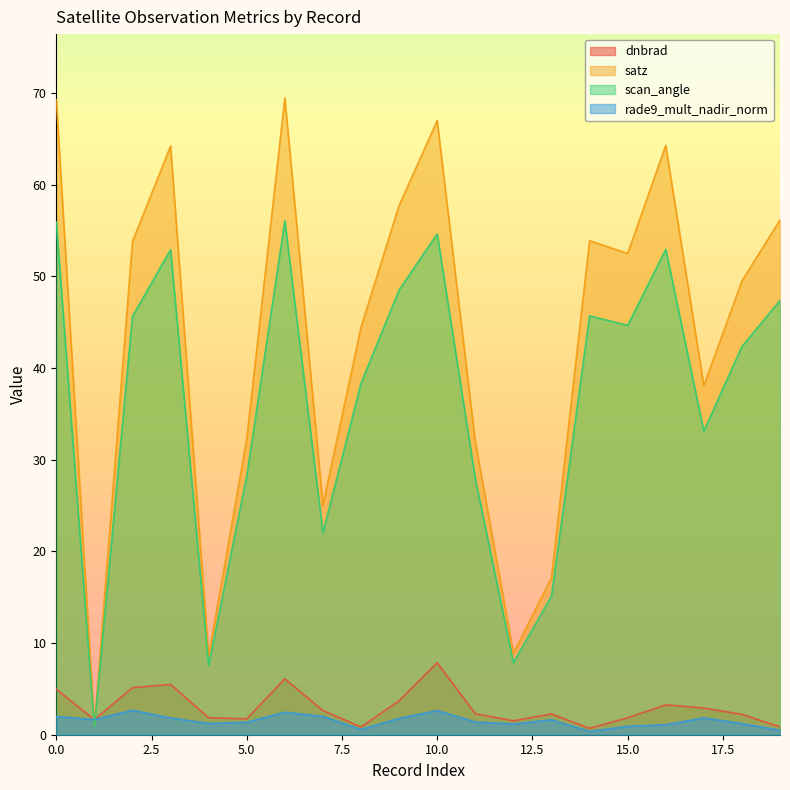

In scan_angle, how many points are higher than both neighbors (excluding endpoints)?

5